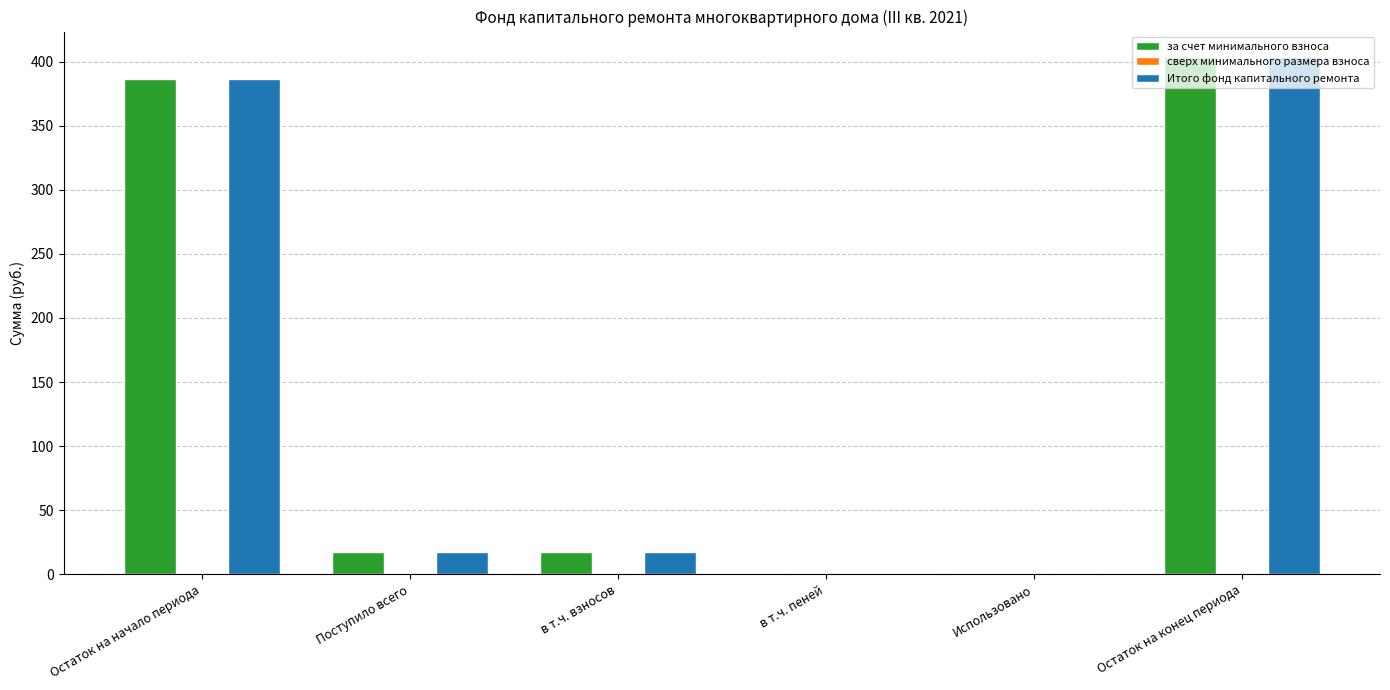

Does the chart contain stacked bars?

No